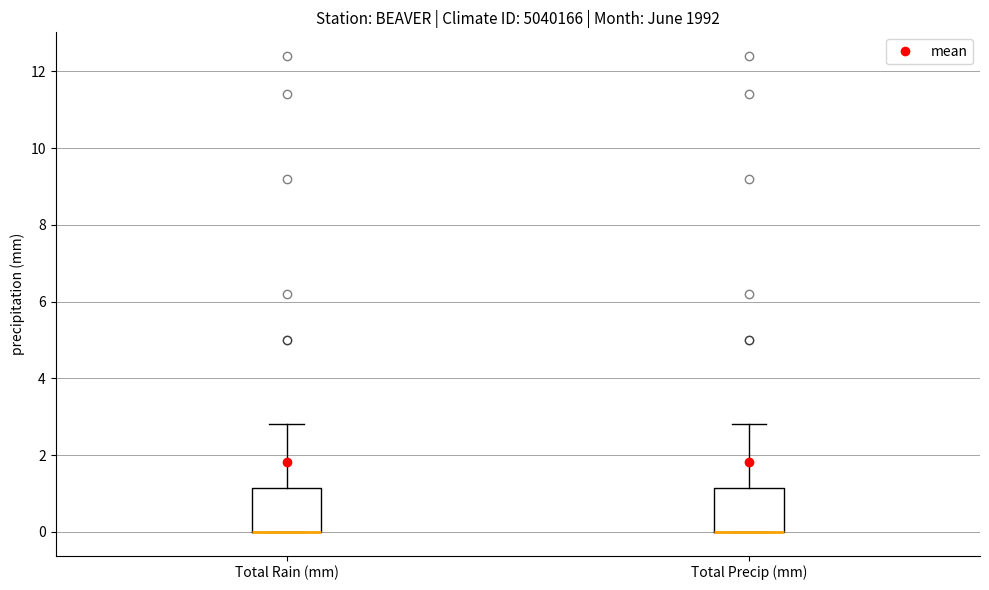

Reading left to right, read every box against the y-axis: the position of its median line, the range the box covers, and the ends of its whiskers. The values are not printed on the chart, so give them approximately, as read against the axis.

Total Rain (mm): median 0.0 (drawn on the box's lower edge), box 0.0 to 1.2, whiskers 0.0 to 2.8
Total Precip (mm): median 0.0 (drawn on the box's lower edge), box 0.0 to 1.2, whiskers 0.0 to 2.8